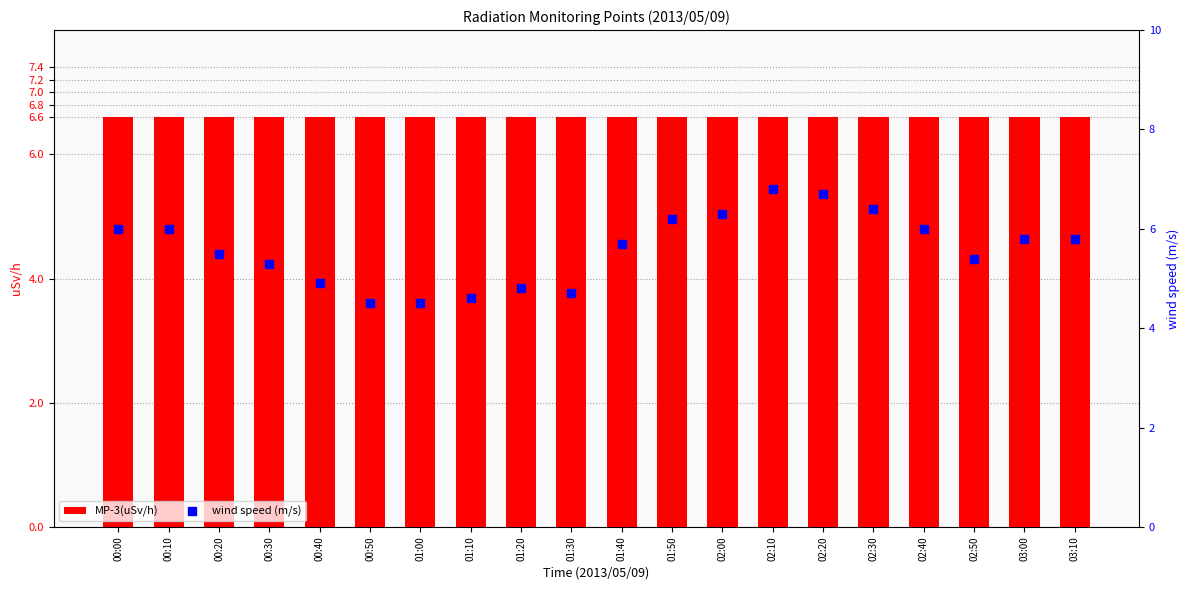

At how many categories does at least one series exceed 5?

20